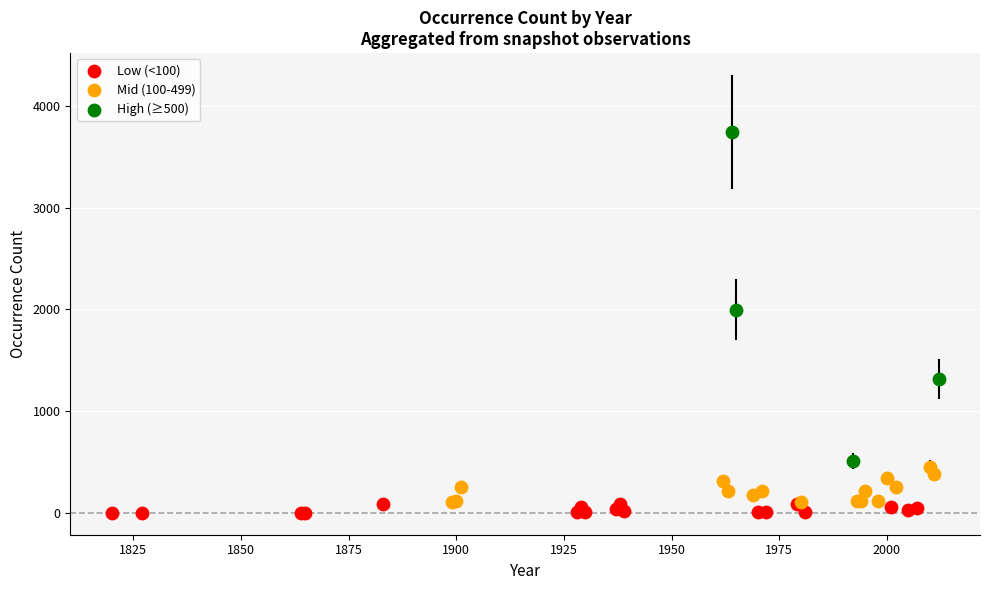

Which series has the widest spread of Y values?

High (≥500)